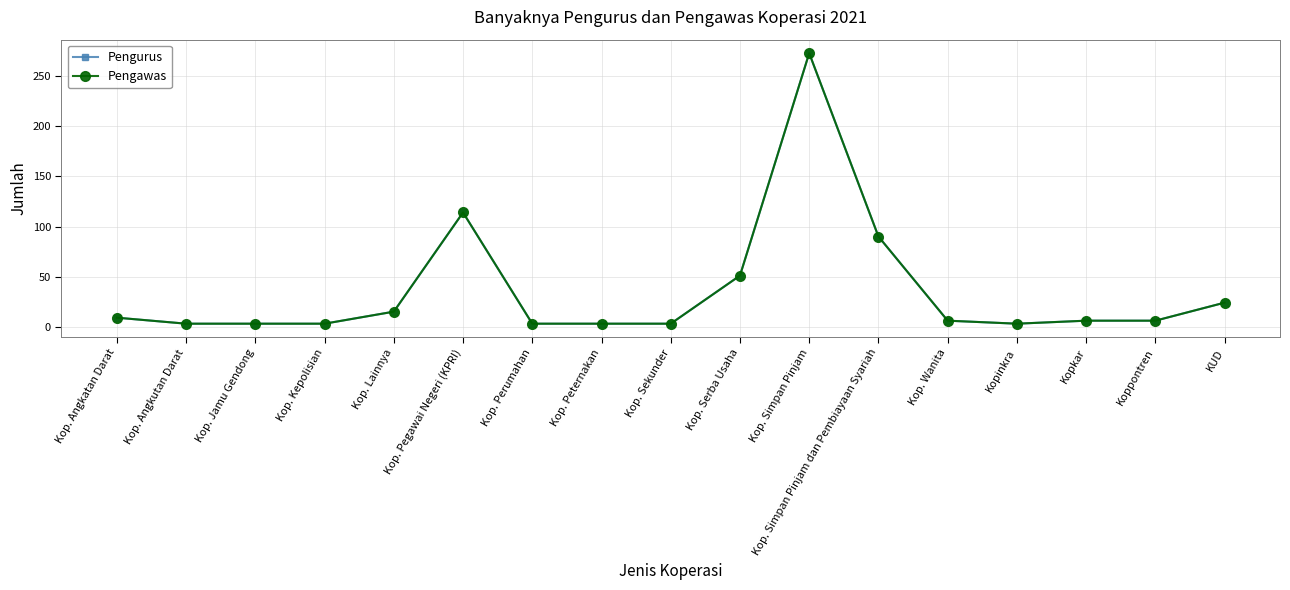

Reading right to left, what are all the values shown in this chart?

Pengurus: KUD=24	Koppontren=6	Kopkar=6	Kopinkra=3	Kop. Wanita=6	Kop. Simpan Pinjam dan Pembiayaan Syariah=90	Kop. Simpan Pinjam=273	Kop. Serba Usaha=51	Kop. Sekunder=3	Kop. Peternakan=3	Kop. Perumahan=3	Kop. Pegawai Negeri (KPRI)=114	Kop. Lainnya=15	Kop. Kepolisian=3	Kop. Jamu Gendong=3	Kop. Angkutan Darat=3	Kop. Angkatan Darat=9
Pengawas: KUD=24	Koppontren=6	Kopkar=6	Kopinkra=3	Kop. Wanita=6	Kop. Simpan Pinjam dan Pembiayaan Syariah=90	Kop. Simpan Pinjam=273	Kop. Serba Usaha=51	Kop. Sekunder=3	Kop. Peternakan=3	Kop. Perumahan=3	Kop. Pegawai Negeri (KPRI)=114	Kop. Lainnya=15	Kop. Kepolisian=3	Kop. Jamu Gendong=3	Kop. Angkutan Darat=3	Kop. Angkatan Darat=9